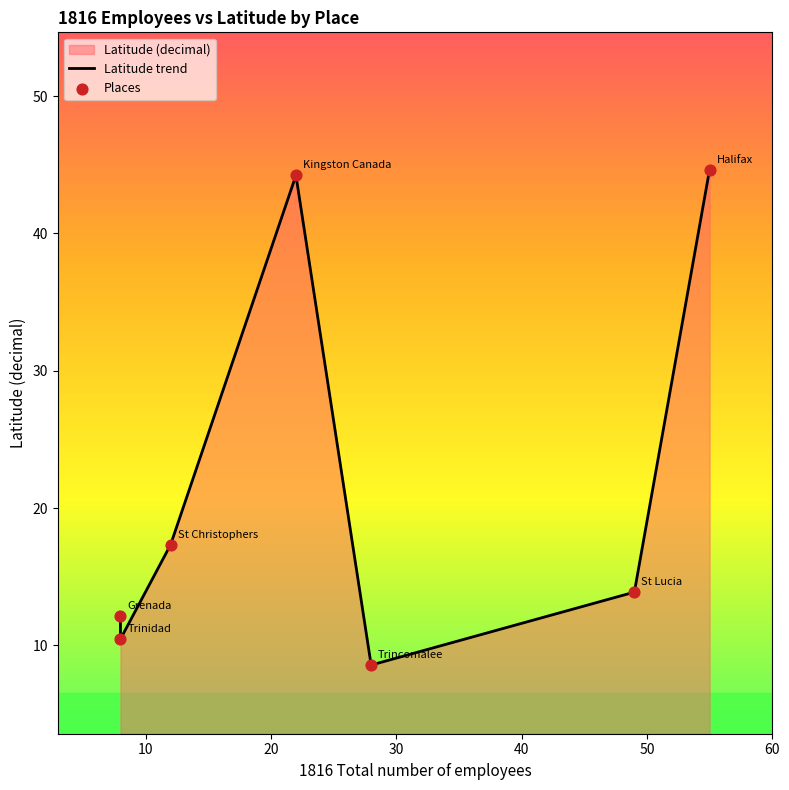

Which series contains the lowest Y value?

Latitude trend